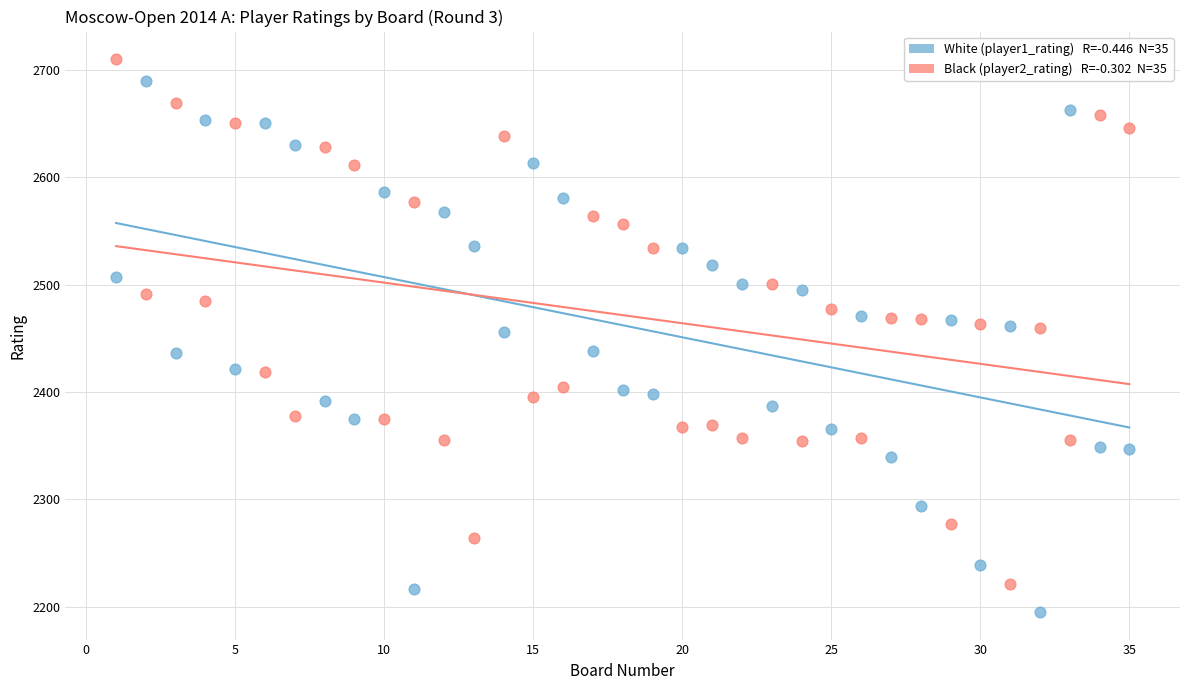

Across all data points, what is the range of X values (max minus min)?

34